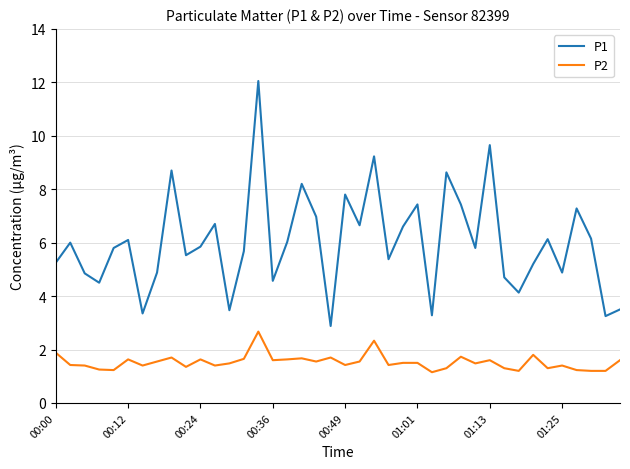

Which series has the largest total across all categories?

P1